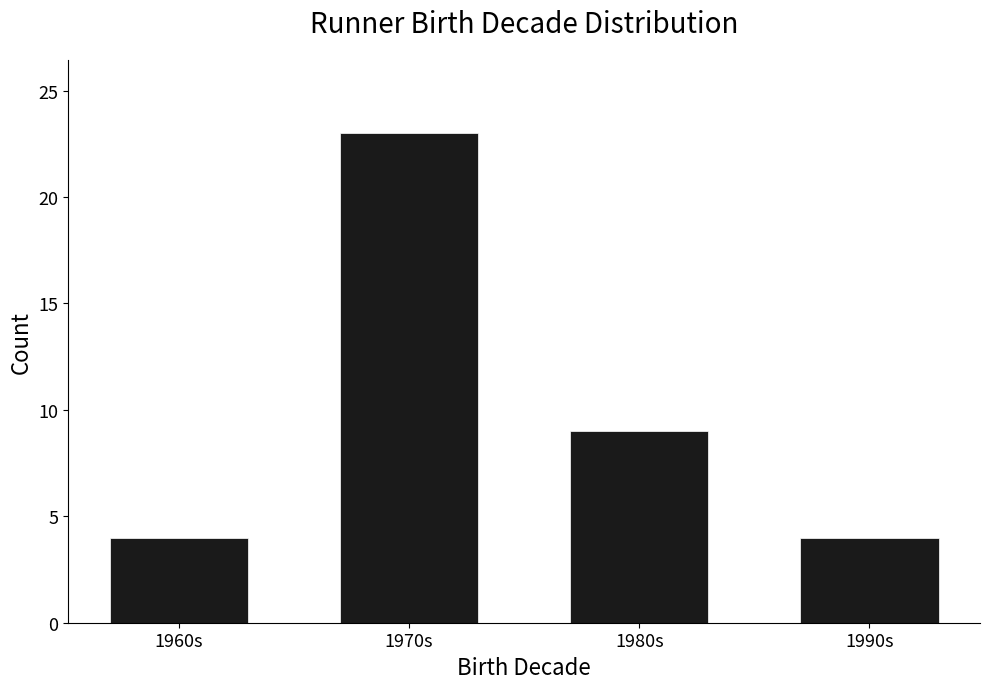

What is the smallest value displayed?

4